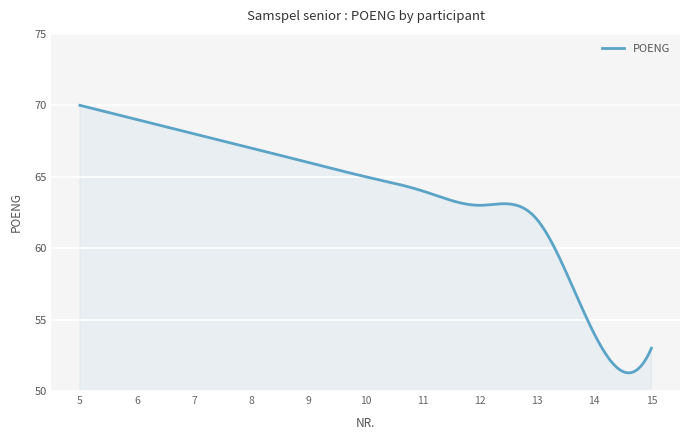

Does the chart display data point markers on the line(s)?

No